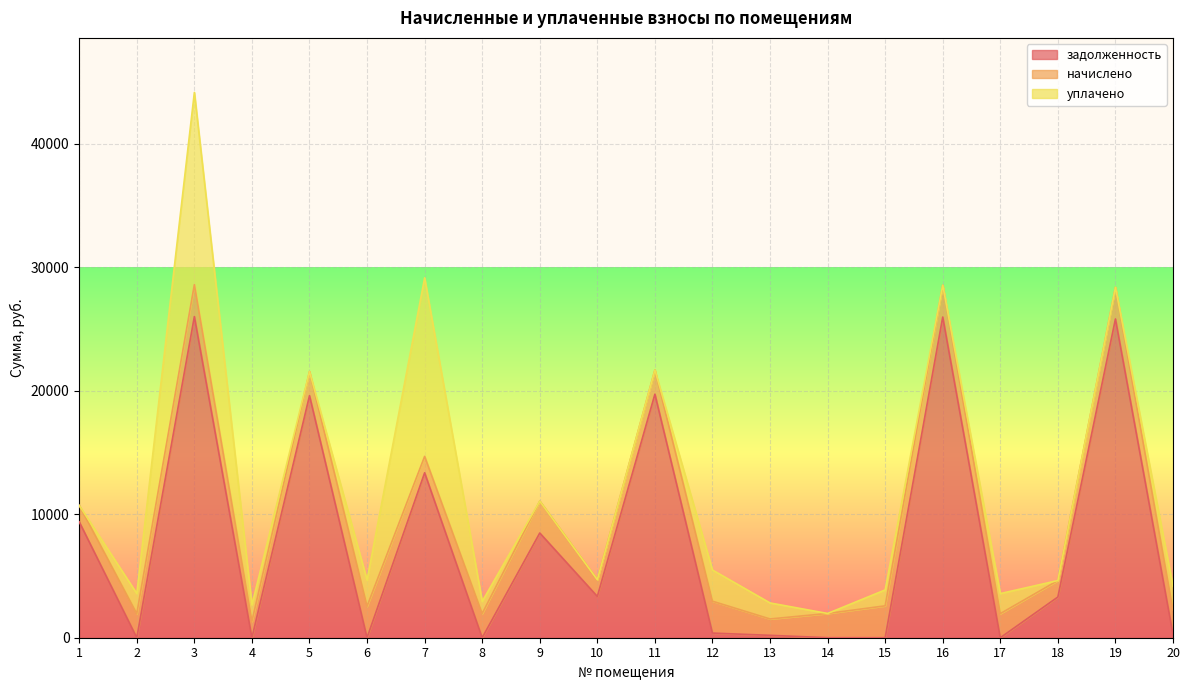

Reading left to right, list all the values displayed in this chart.

задолженность: 1=9386.9	2=1.1	3=26008.6	4=0.0	5=19603.3	6=0.0	7=13357.9	8=0.0	9=8480.3	10=3344.8	11=19722.5	12=375.3	13=192.8	14=1.8	15=0.1	16=25969.4	17=0.0	18=3296.5	19=25812.2	20=284.1
начислено: 1=1326.0	2=1950.0	3=2581.8	4=1329.9	5=1953.9	6=2546.7	7=1326.0	8=1957.8	9=2581.8	10=1353.3	11=1957.8	12=2581.8	13=1326.0	14=1961.7	15=2581.8	16=2577.9	17=1950.0	18=1333.8	19=2562.3	20=1957.8
уплачено: 1=0.0	2=1626.0	3=15570.2	4=1330.2	5=0.0	6=2120.5	7=14462.9	8=978.8	9=0.0	10=0.0	11=0.0	12=2527.0	13=1297.8	14=0.0	15=1291.0	16=0.0	17=1625.0	18=0.0	19=0.0	20=1915.3